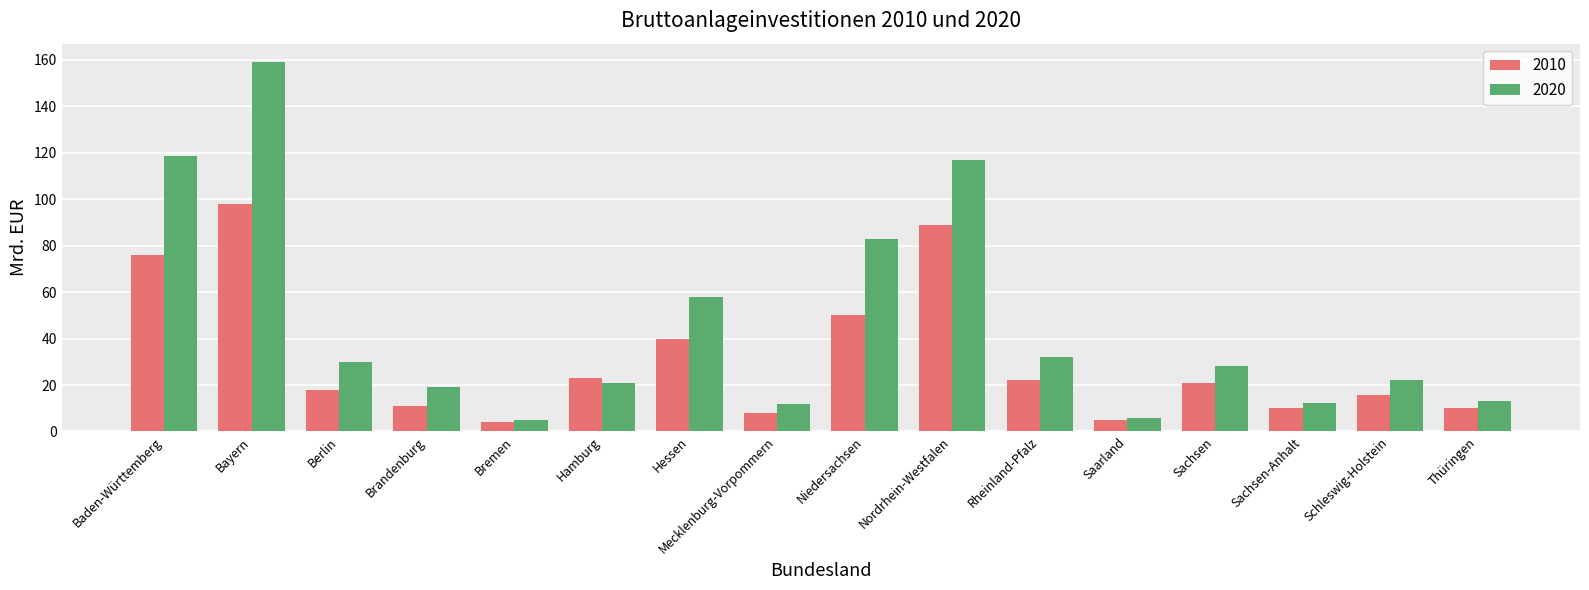

What are all the series names shown in the legend?

2010, 2020